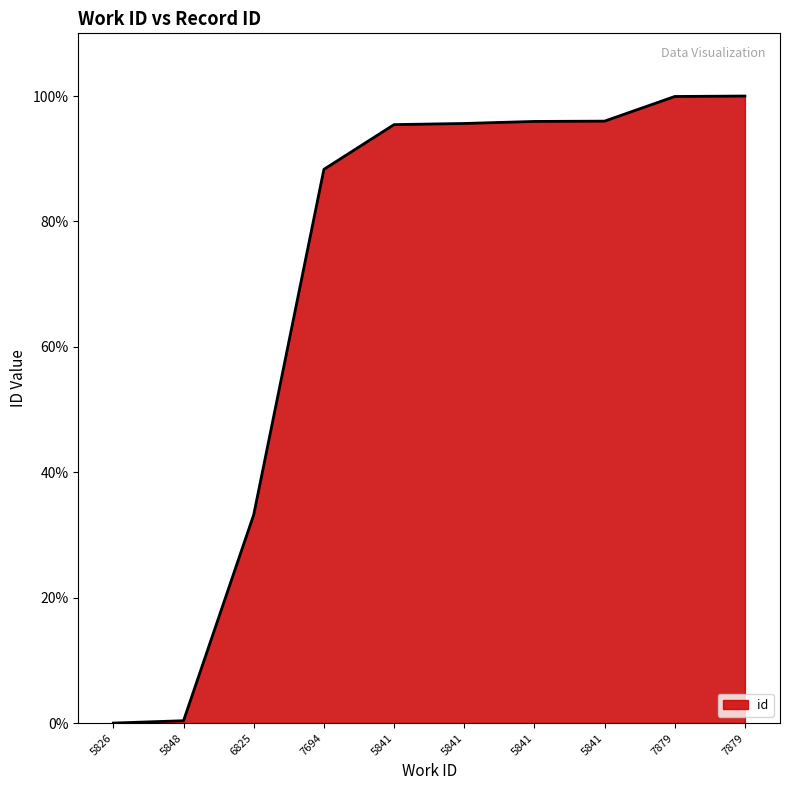

What is the difference between the maximum and minimum values?

100.0